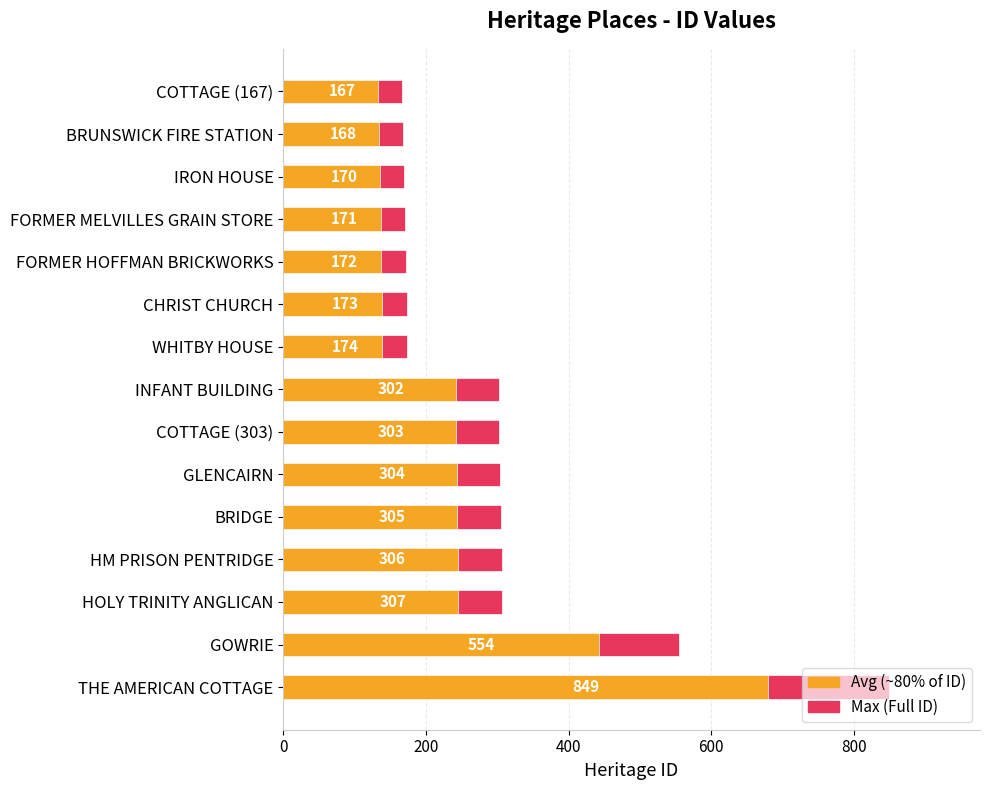

What is the total value across all series at GLENCAIRN?

547.2